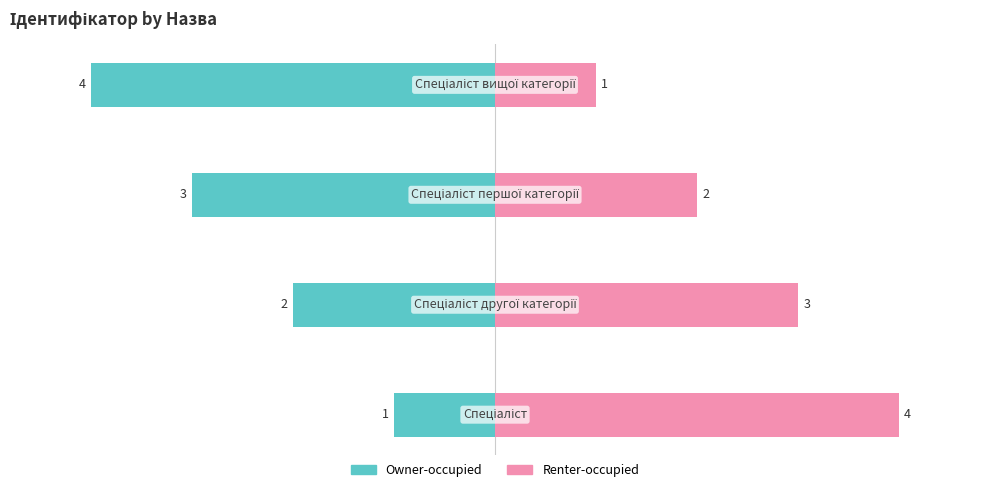

Rank the series by their maximum value, from highest to lowest.

Renter-occupied, Owner-occupied